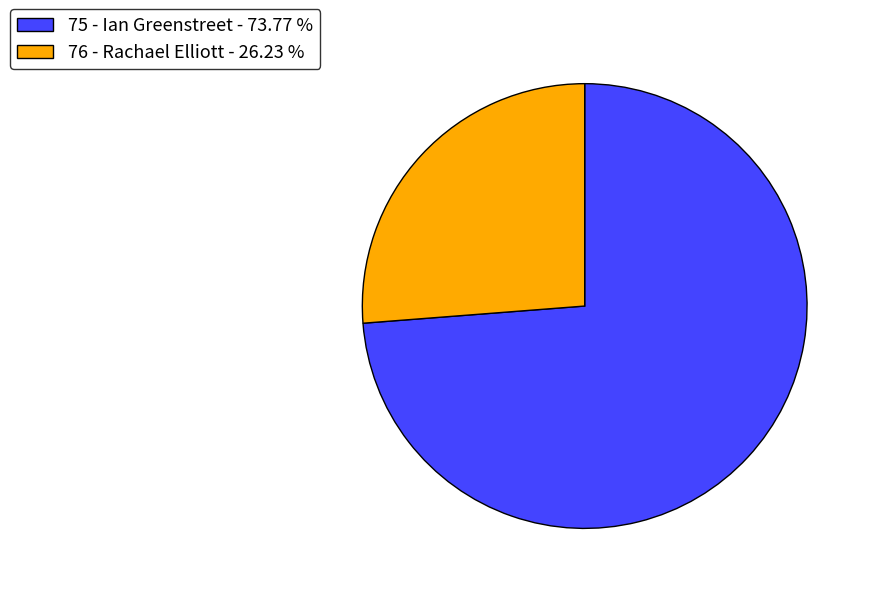

Which slice is the smallest?

76 - Rachael Elliott